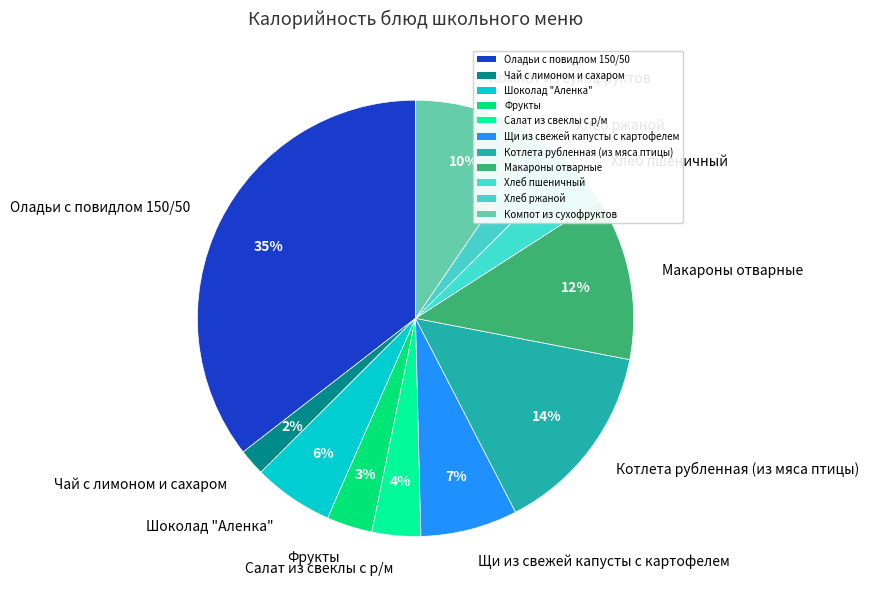

Combined, do Шоколад "Аленка" and Щи из свежей капусты с картофелем account for over 50%?

No